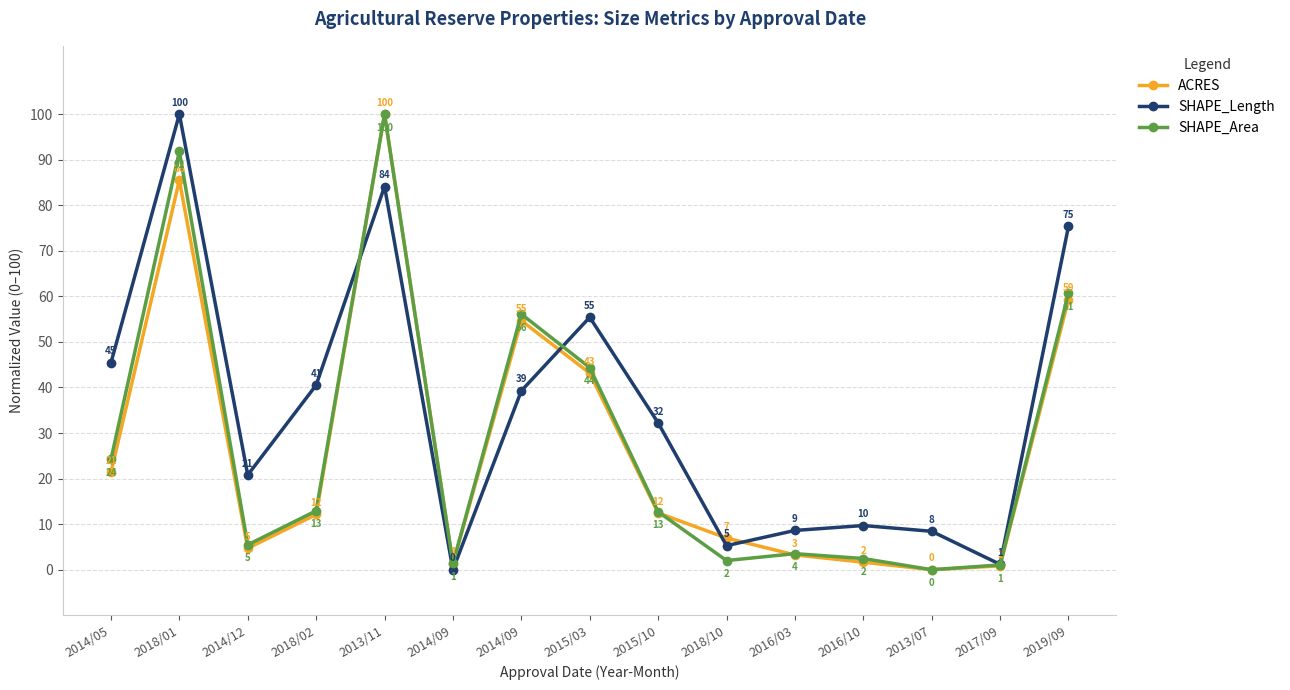

What is the difference between the maximum and second lowest values in the ACRES series?

99.2